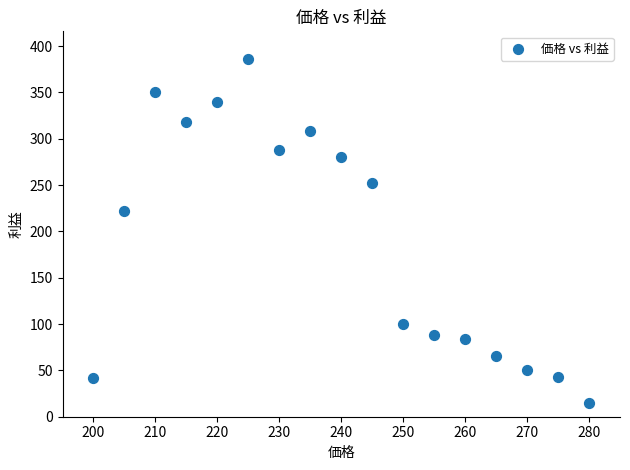

What Y value in the scatter plot is closest to 200?

222